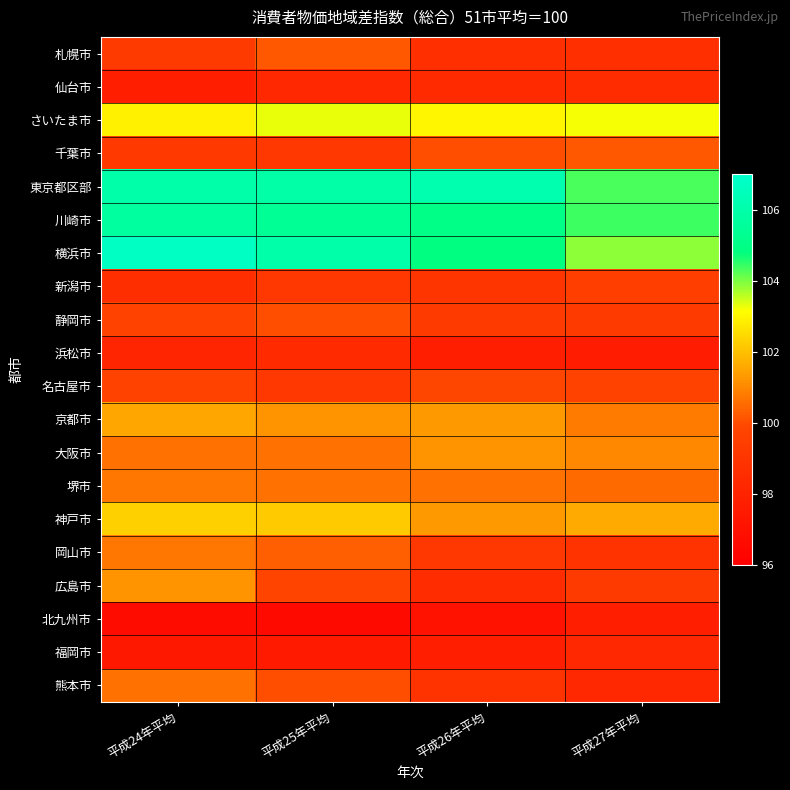

Reading right to left, transcribe all the data shown in this chart.

札幌市: 平成27年平均=98.7	平成26年平均=98.7	平成25年平均=100.2	平成24年平均=99.3
仙台市: 平成27年平均=98.5	平成26年平均=98.4	平成25年平均=98.3	平成24年平均=97.8
さいたま市: 平成27年平均=103.2	平成26年平均=103.0	平成25年平均=103.3	平成24年平均=102.9
千葉市: 平成27年平均=100.2	平成26年平均=100.0	平成25年平均=99.1	平成24年平均=99.2
東京都区部: 平成27年平均=104.3	平成26年平均=106.1	平成25年平均=105.9	平成24年平均=106.0
川崎市: 平成27年平均=104.4	平成26年平均=105.0	平成25年平均=105.4	平成24年平均=105.7
横浜市: 平成27年平均=103.9	平成26年平均=104.8	平成25年平均=106.0	平成24年平均=106.7
新潟市: 平成27年平均=99.5	平成26年平均=99.0	平成25年平均=99.1	平成24年平均=98.6
静岡市: 平成27年平均=99.3	平成26年平均=99.3	平成25年平均=100.0	平成24年平均=99.7
浜松市: 平成27年平均=97.6	平成26年平均=97.8	平成25年平均=98.4	平成24年平均=98.1
名古屋市: 平成27年平均=99.7	平成26年平均=99.9	平成25年平均=99.1	平成24年平均=99.7
京都市: 平成27年平均=100.8	平成26年平均=101.3	平成25年平均=101.2	平成24年平均=101.5
大阪市: 平成27年平均=101.0	平成26年平均=101.2	平成25年平均=100.6	平成24年平均=100.6
堺市: 平成27年平均=100.5	平成26年平均=100.6	平成25年平均=100.6	平成24年平均=100.7
神戸市: 平成27年平均=101.6	平成26年平均=101.3	平成25年平均=102.2	平成24年平均=102.3
岡山市: 平成27年平均=98.9	平成26年平均=99.1	平成25年平均=100.3	平成24年平均=100.7
広島市: 平成27年平均=99.3	平成26年平均=98.5	平成25年平均=99.8	平成24年平均=101.2
北九州市: 平成27年平均=97.8	平成26年平均=97.1	平成25年平均=96.6	平成24年平均=96.7
福岡市: 平成27年平均=98.3	平成26年平均=97.7	平成25年平均=97.5	平成24年平均=97.4
熊本市: 平成27年平均=98.3	平成26年平均=98.9	平成25年平均=100.0	平成24年平均=100.6